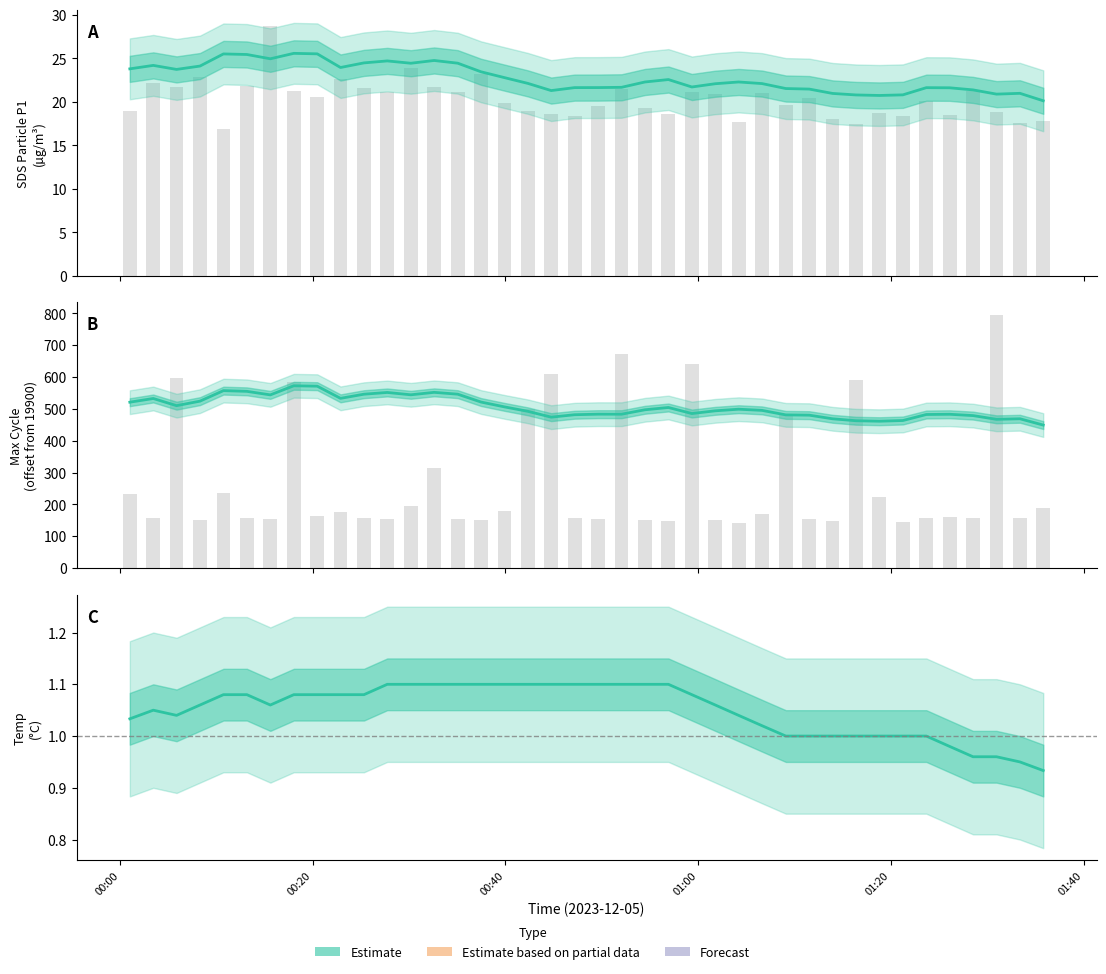

What is the spread (max minus min) of values at 00:40?

160.1